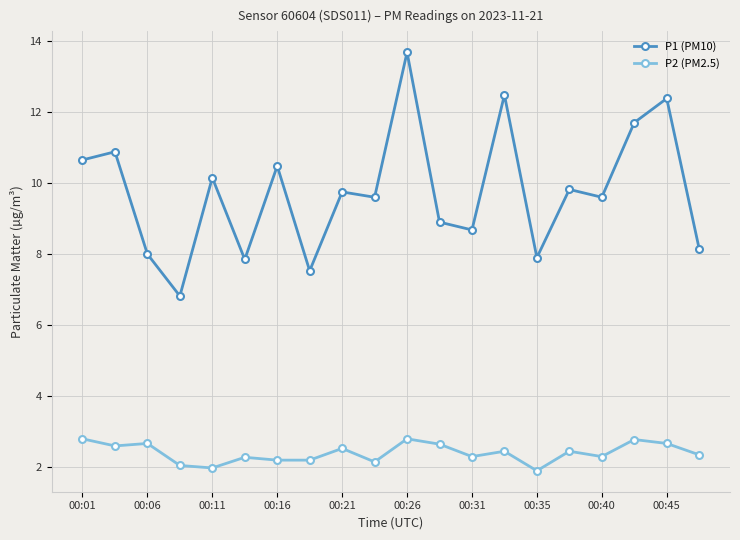

What is the difference between the second highest and minimum values in the P2 (PM2.5) series?

0.9